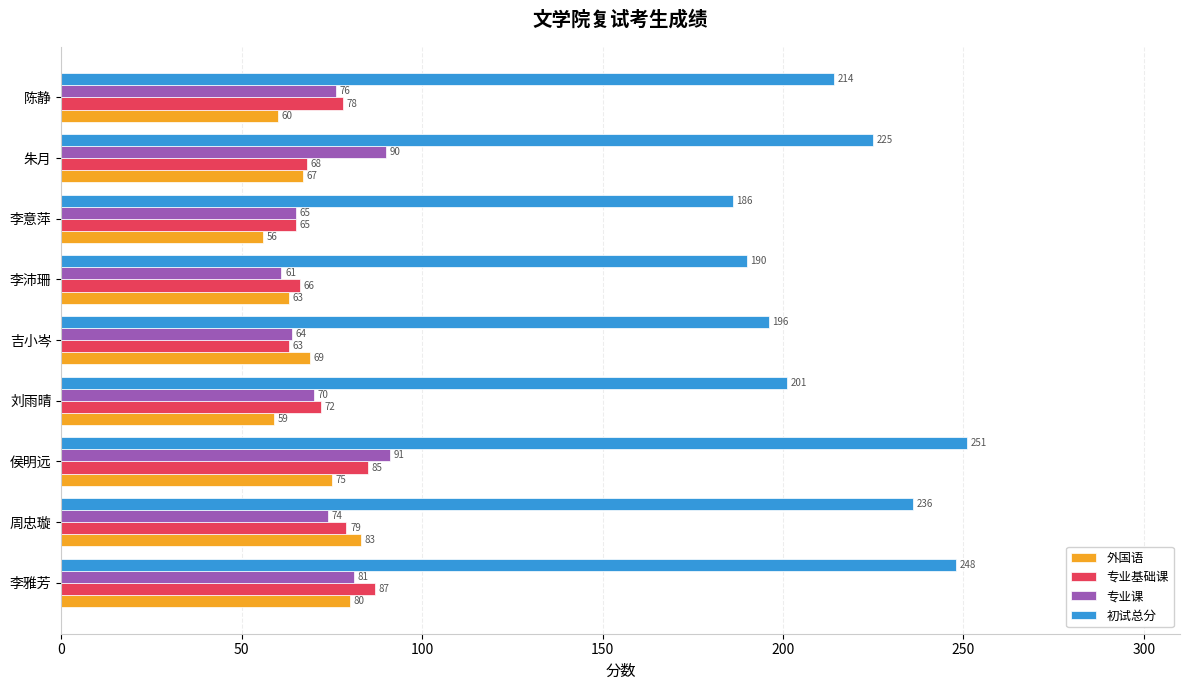

Which series has the largest range (max minus min)?

初试总分